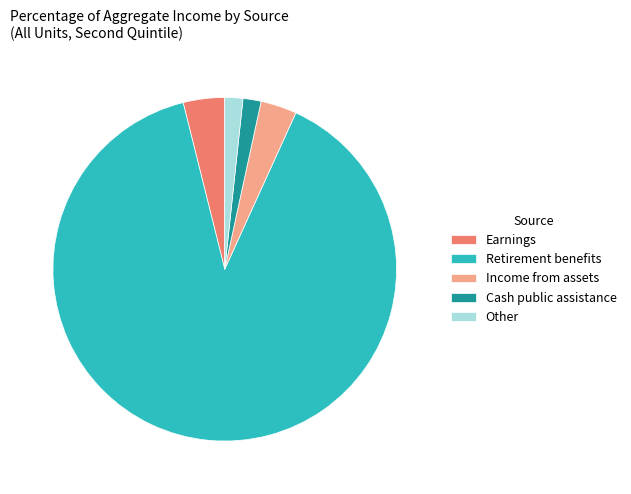

Approximately how many times larger is the value at Income from assets compared to Other?

2.0